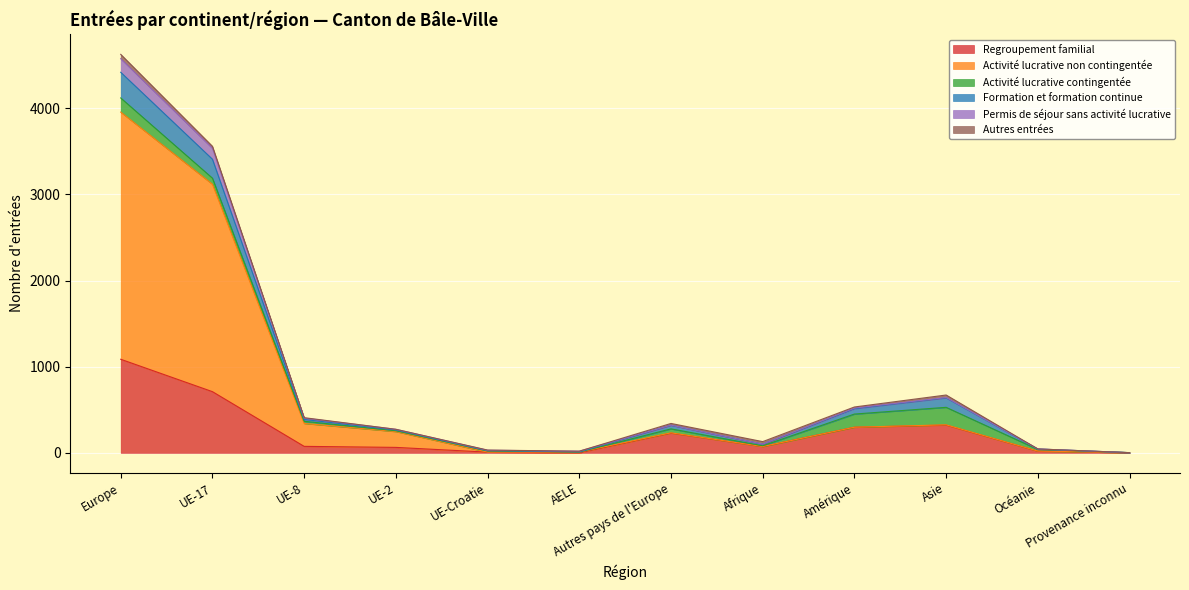

At which category is the sum across all series the highest?

Europe